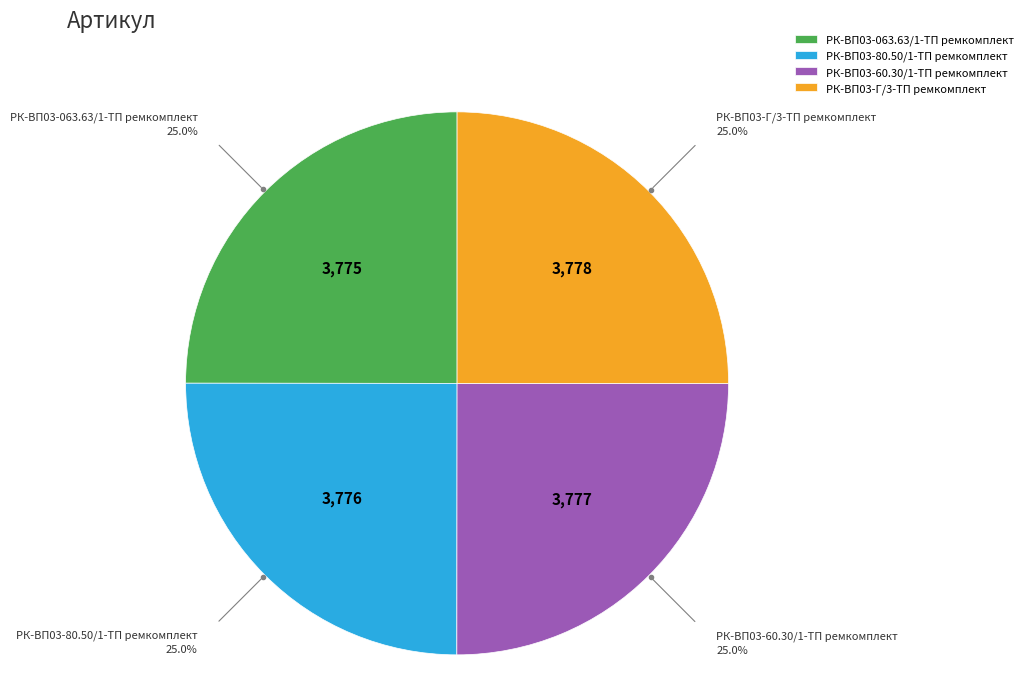

To the nearest percent, what portion does РК-ВП03-80.50/1-ТП ремкомплект represent?

25%